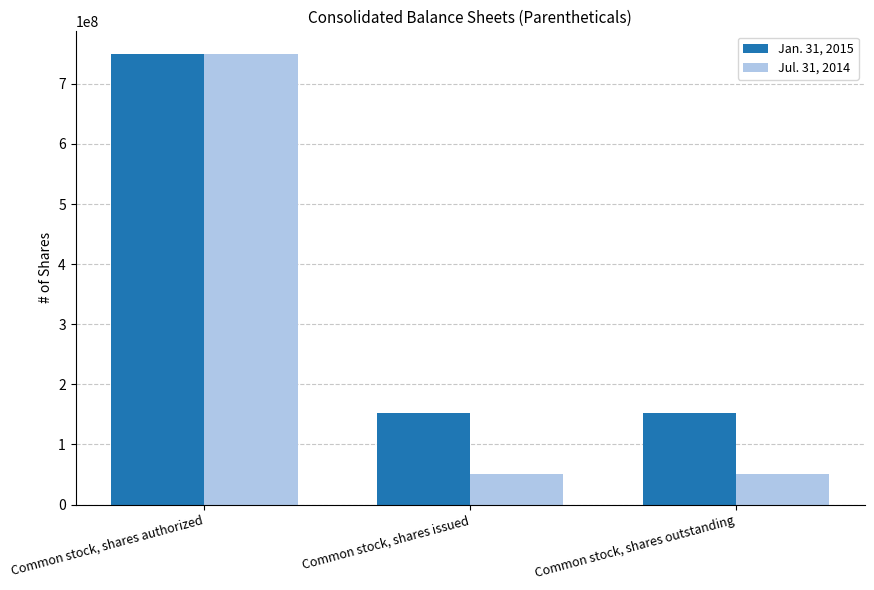

What value does the Jul. 31, 2014 series have at Common stock, shares authorized?

750000000